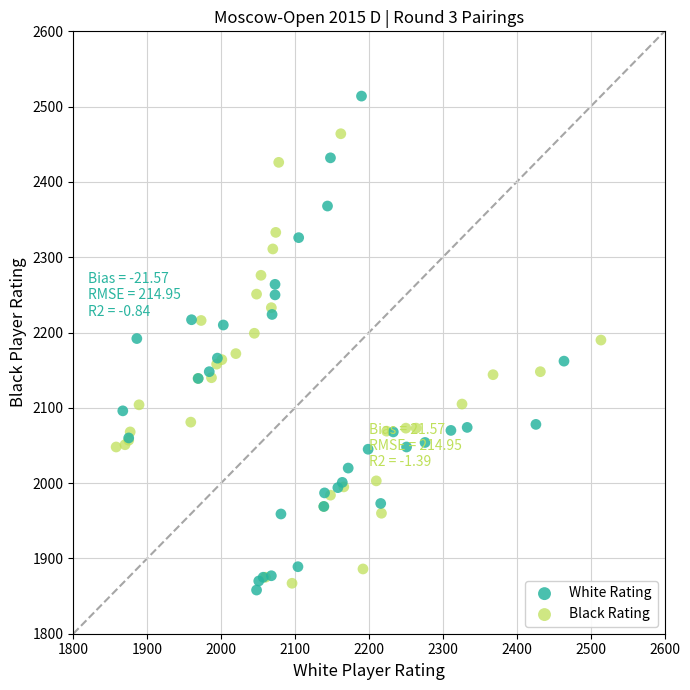

Which series has the largest Y range (max minus min)?

White Rating